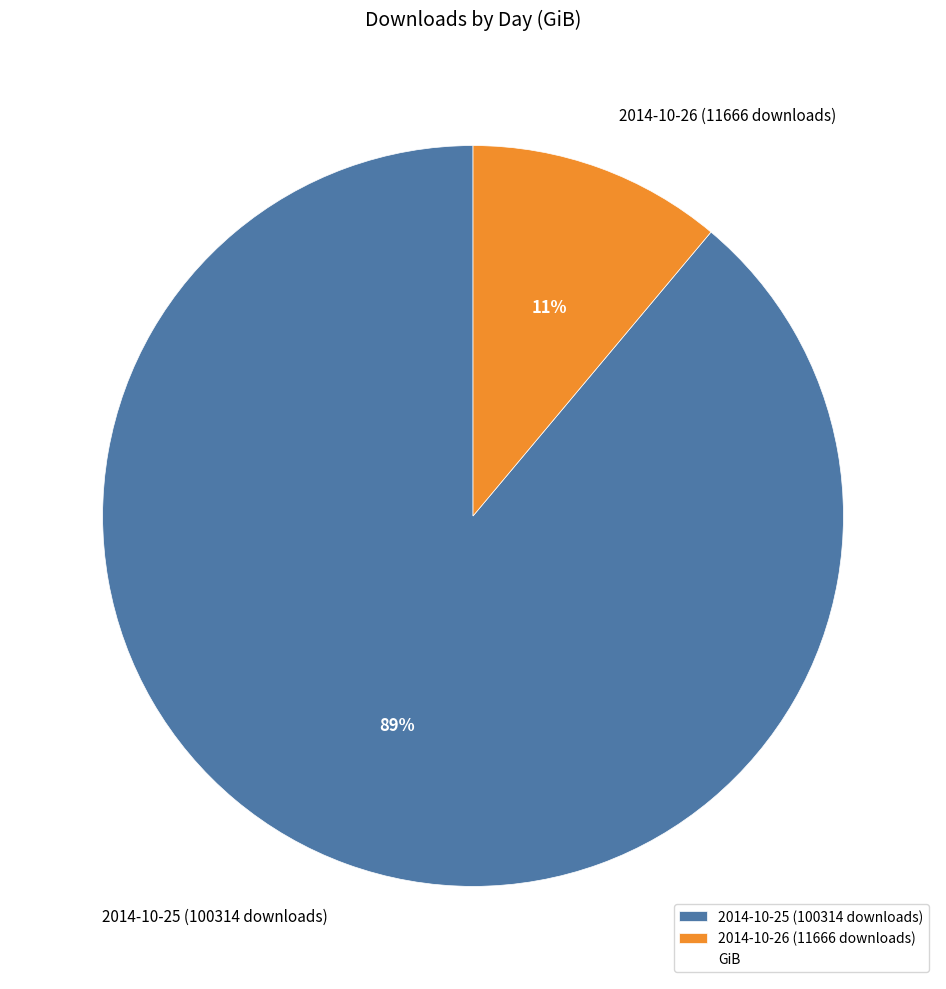

Which slice is the smallest?

2014-10-26 (11666 downloads)